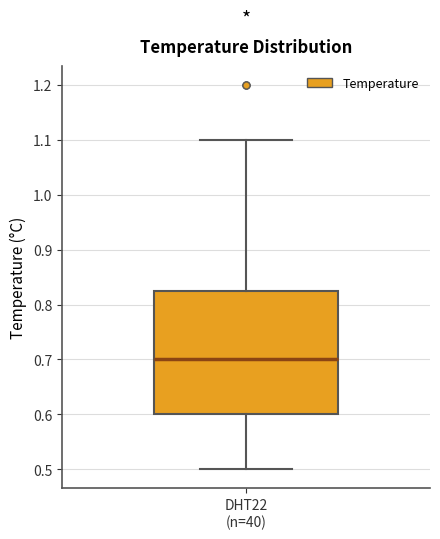

Where does the lower whisker of the box for DHT22 (n=40) end on the y-axis? The values are not printed on the chart, so give them approximately, as read against the axis.

0.50